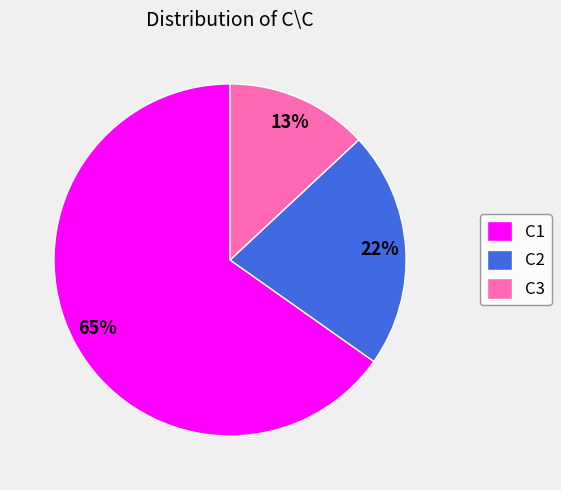

Combined, do C1 and C2 account for over 50%?

Yes